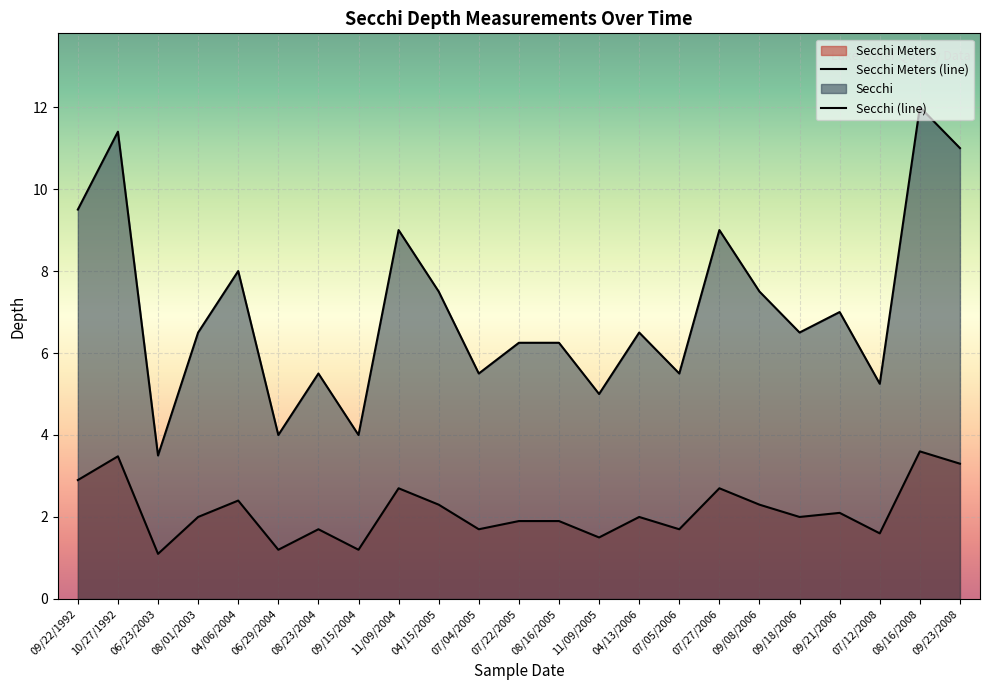

Between 08/16/2008 and 09/23/2008, which series saw the biggest shift?

Secchi